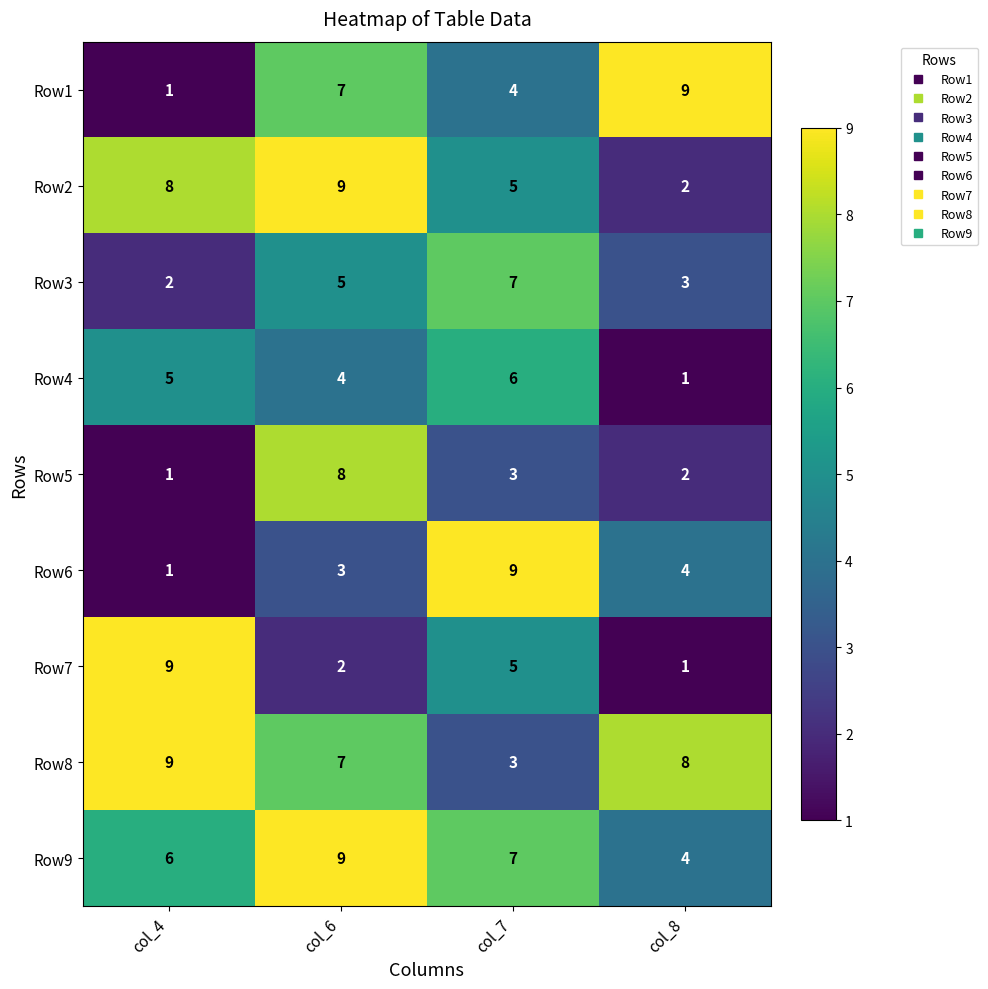

Which category has the highest value in the Row6 series?

col_7